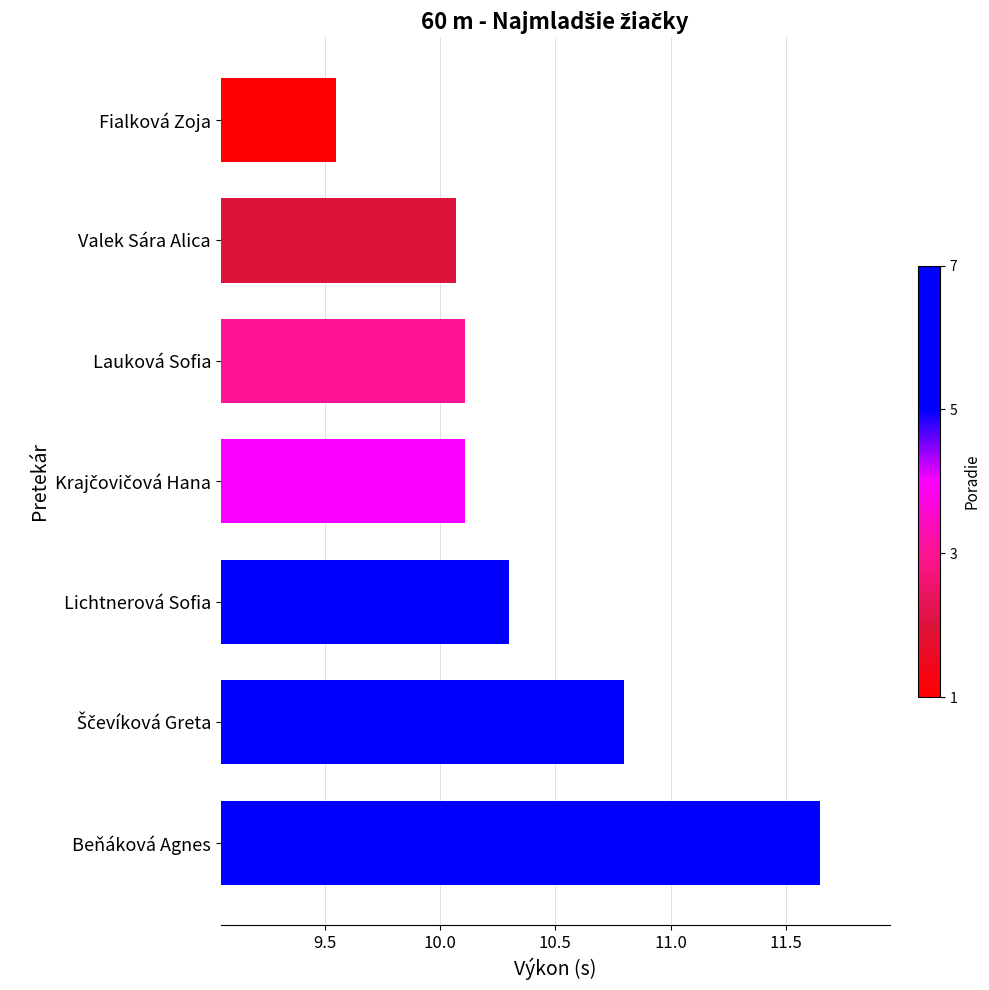

What is the difference between the second highest and second lowest values?

0.7